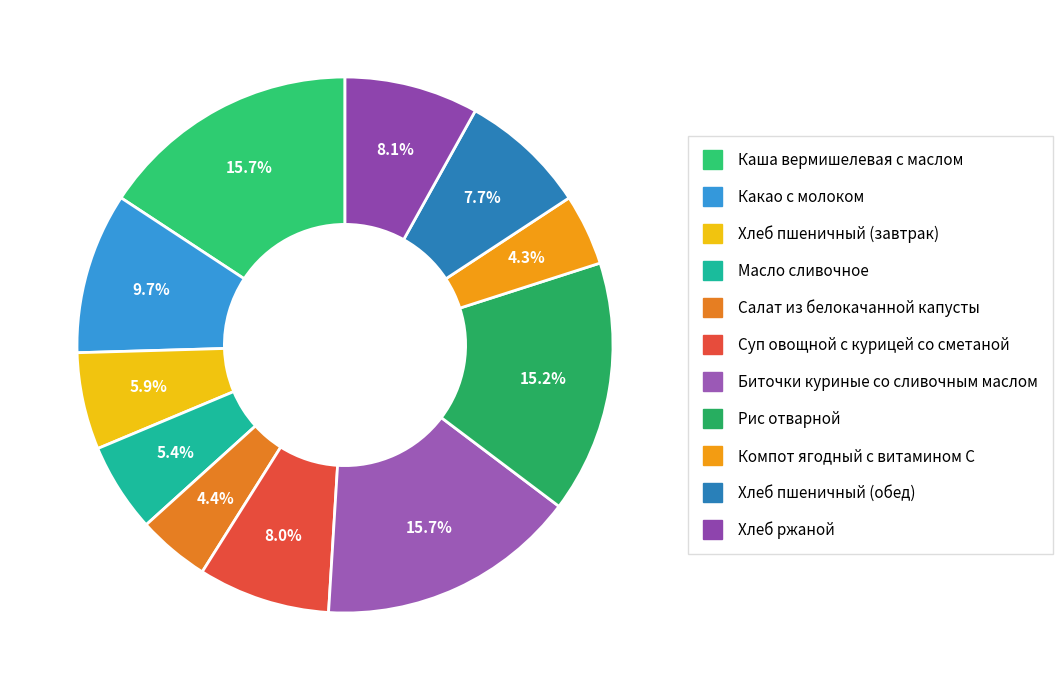

How many segments does this pie chart have?

11